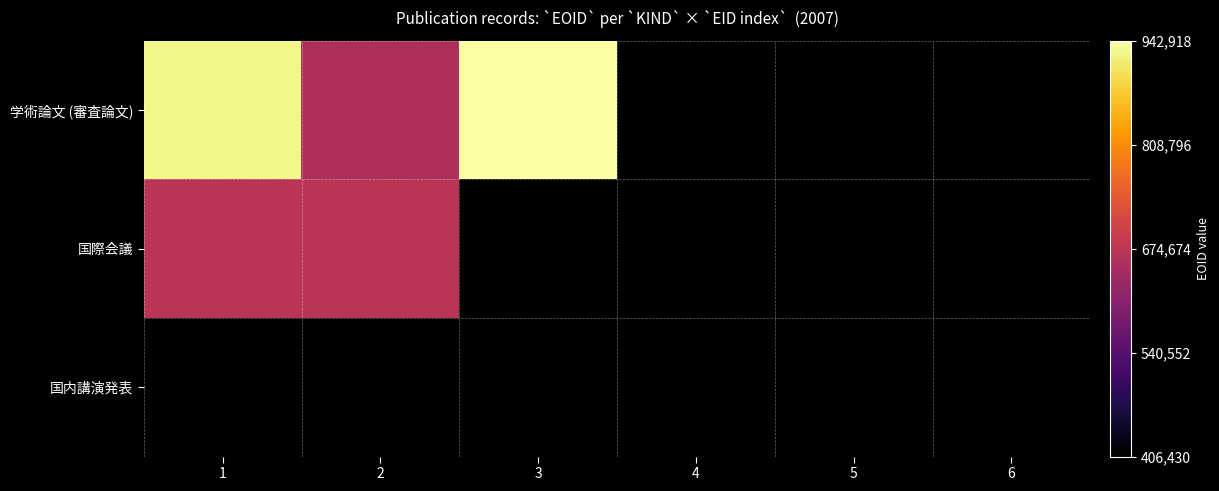

Which label corresponds to the largest value in the chart?

3